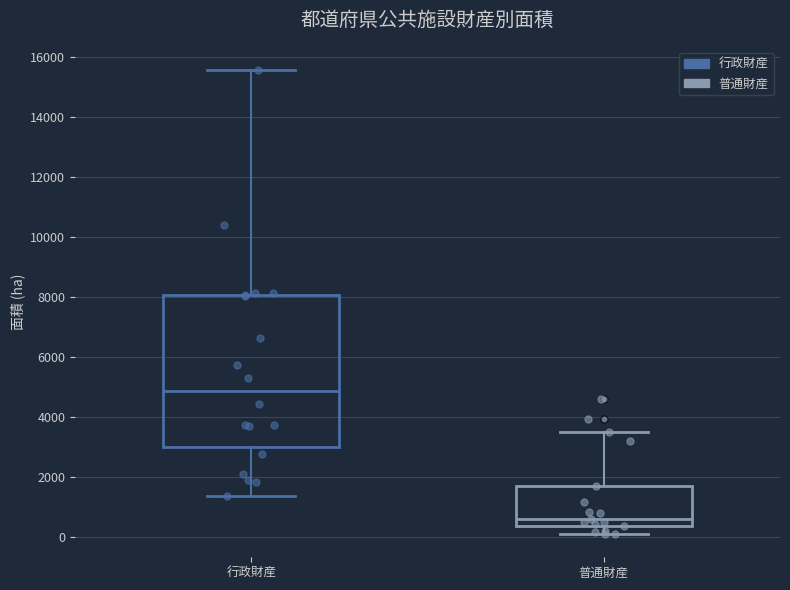

Which box has the lowest median line?

普通財産